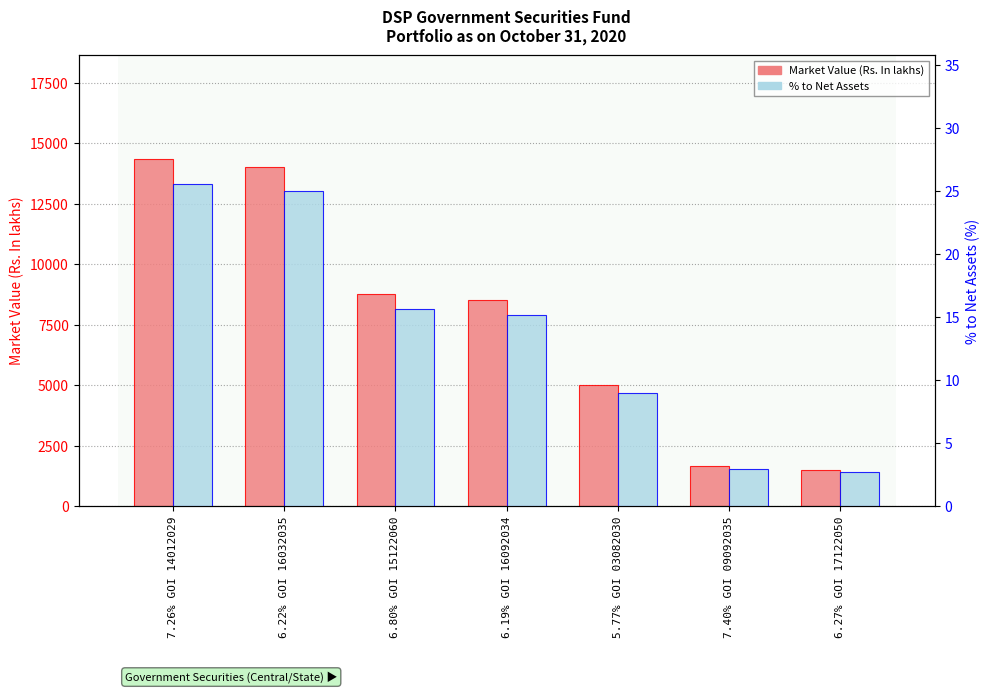

Read the % to Net Assets value at 7.40% GOI 09092035.

3.0